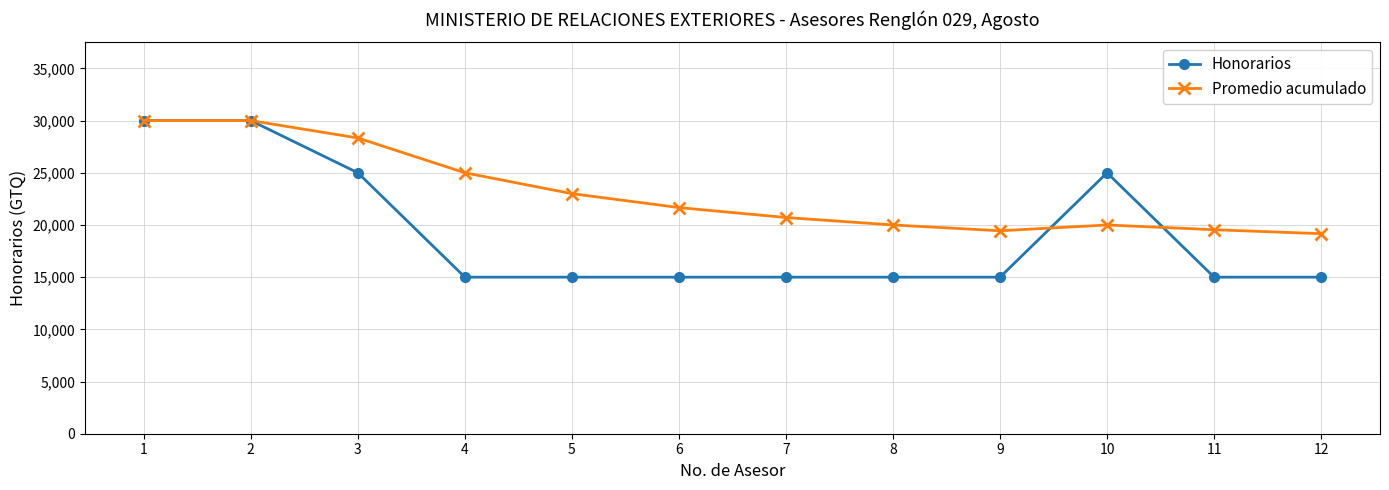

Which series has the widest spread of values?

Honorarios